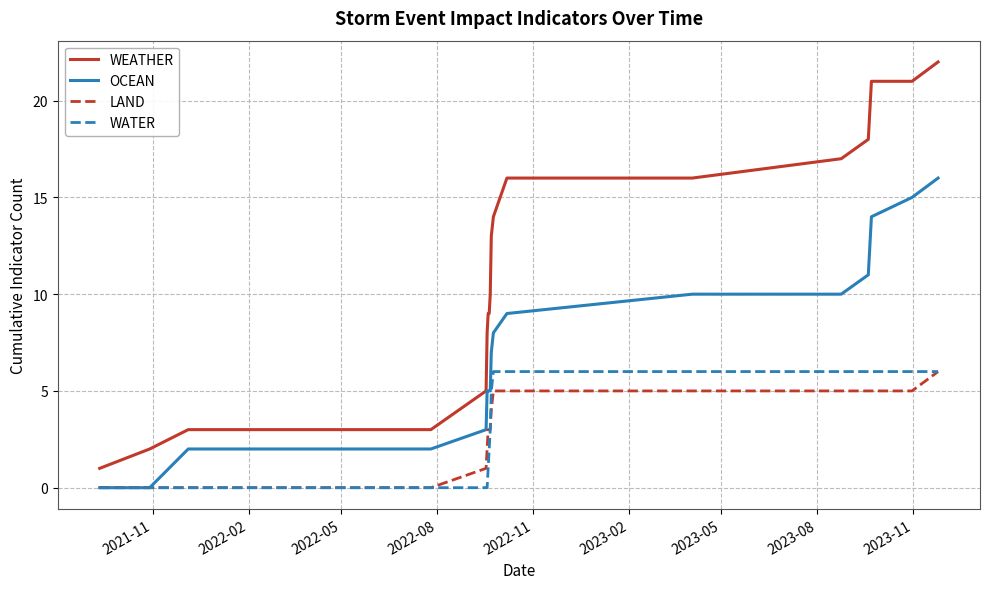

What is the maximum value for OCEAN?

16